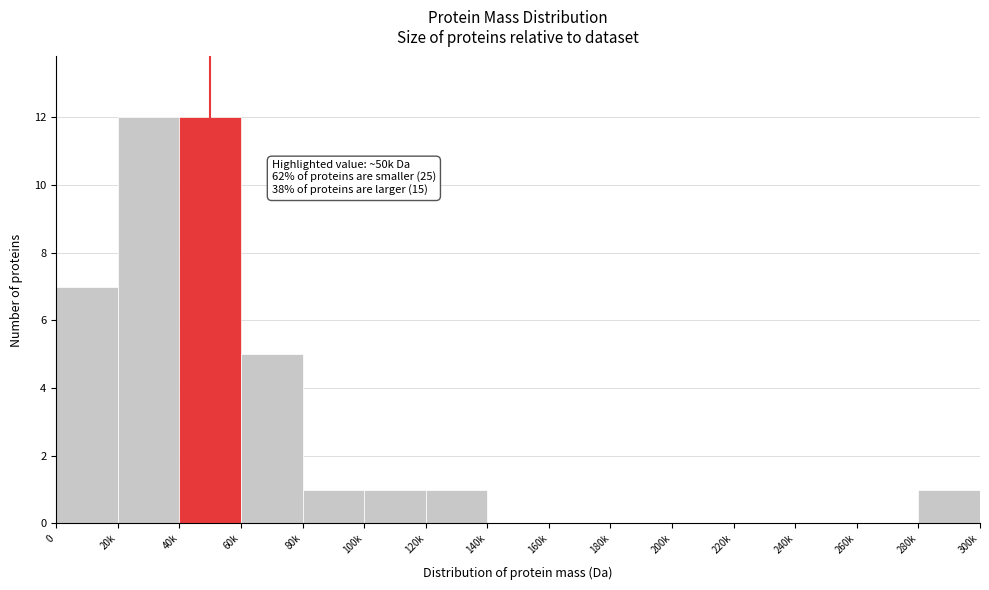

Reading right to left, transcribe all the data shown in this chart.

280k=1	260k=0	240k=0	220k=0	200k=0	180k=0	160k=0	140k=0	120k=1	100k=1	80k=1	60k=5	40k=12	20k=12	0=7